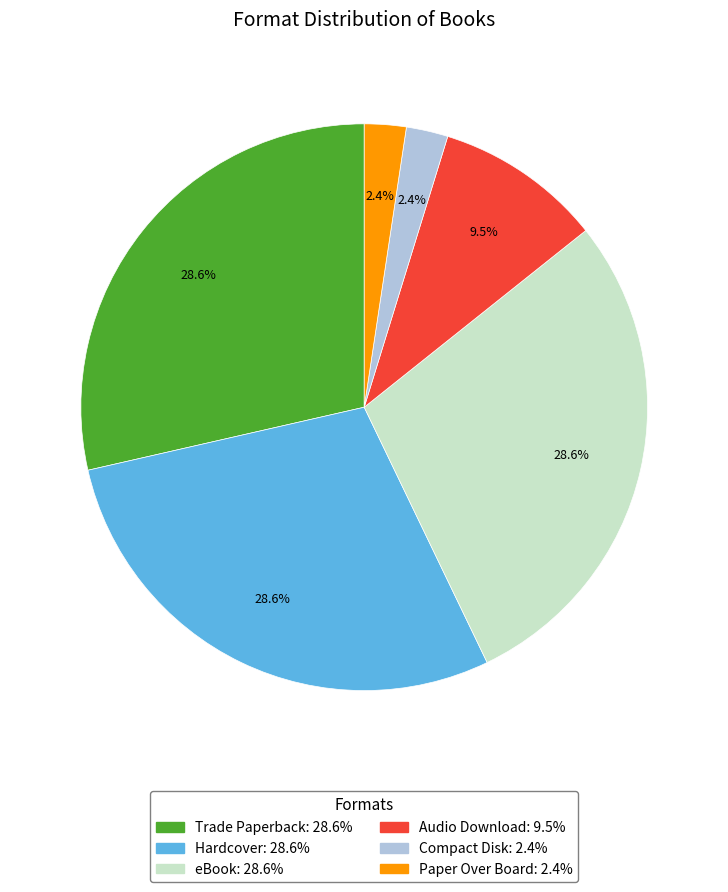

Does any single category account for the majority?

No